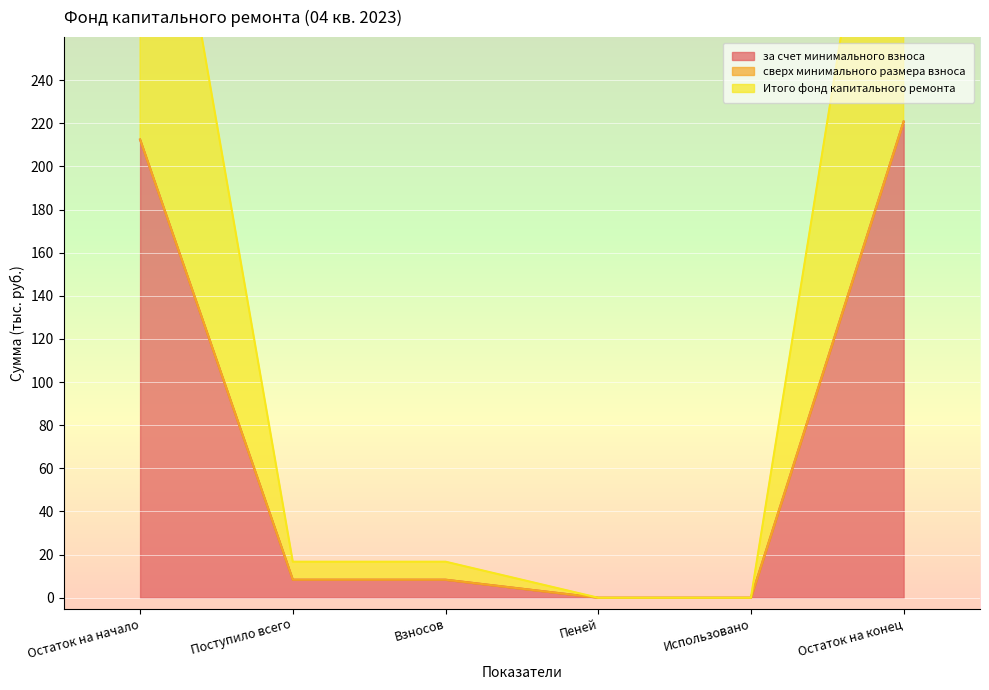

What position from the right is Пеней?

3